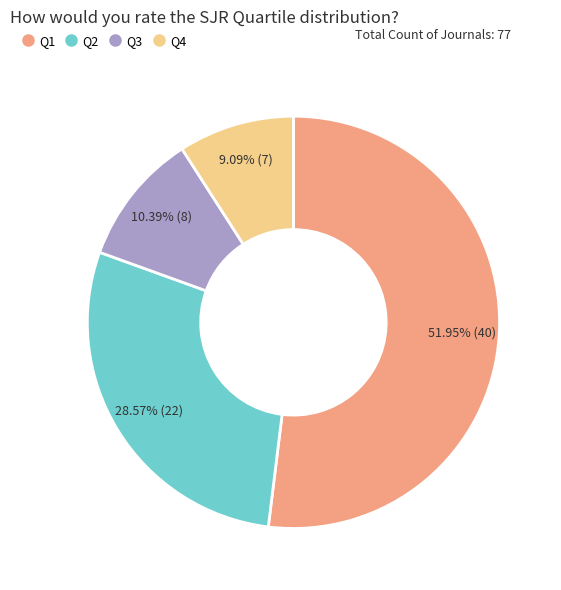

Which has a higher value, Q3 or Q4?

Q3